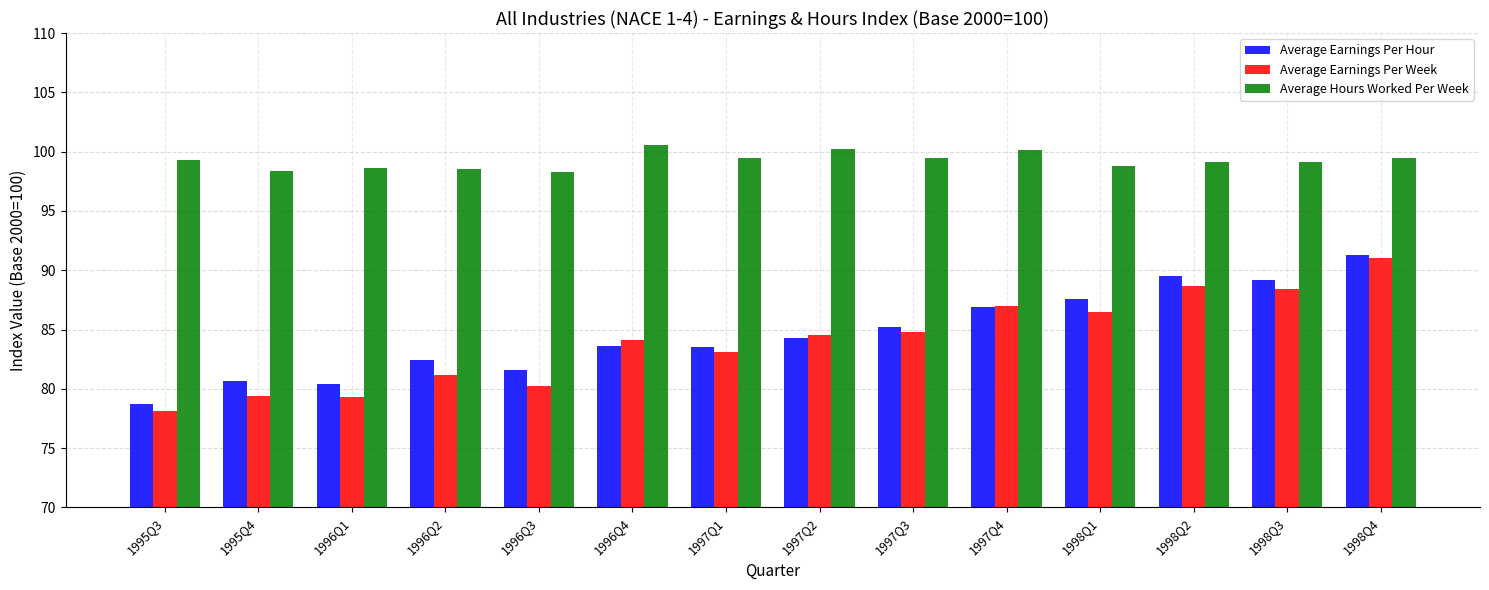

What is the label of the 14th bar from the left?

1998Q4